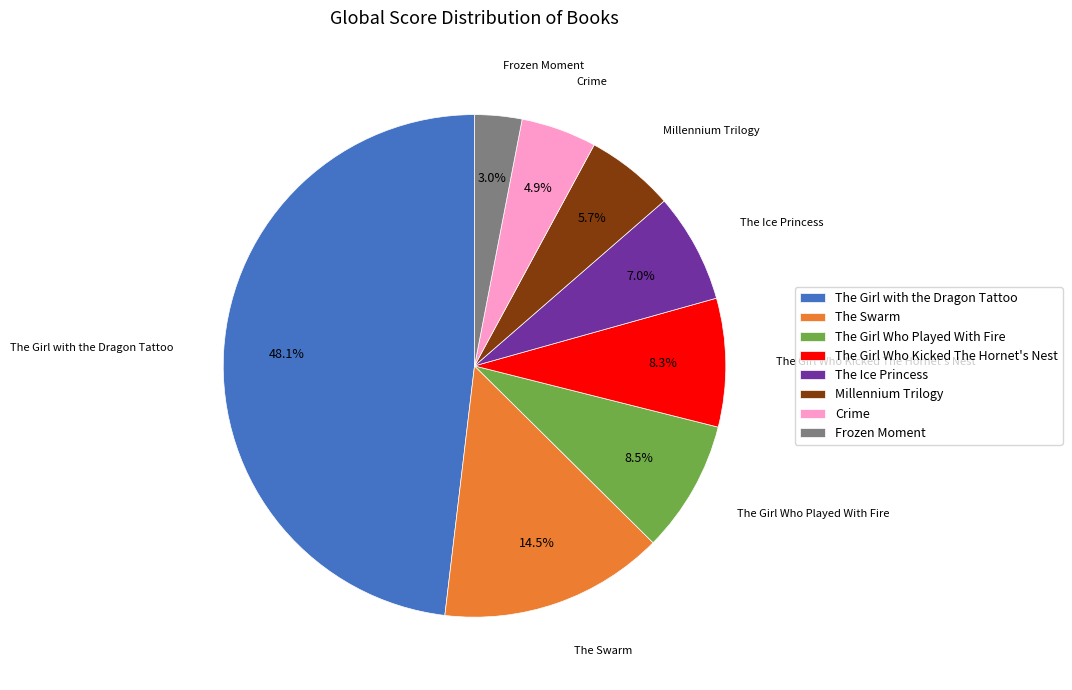

Is there any slice that represents more than half of the pie?

No